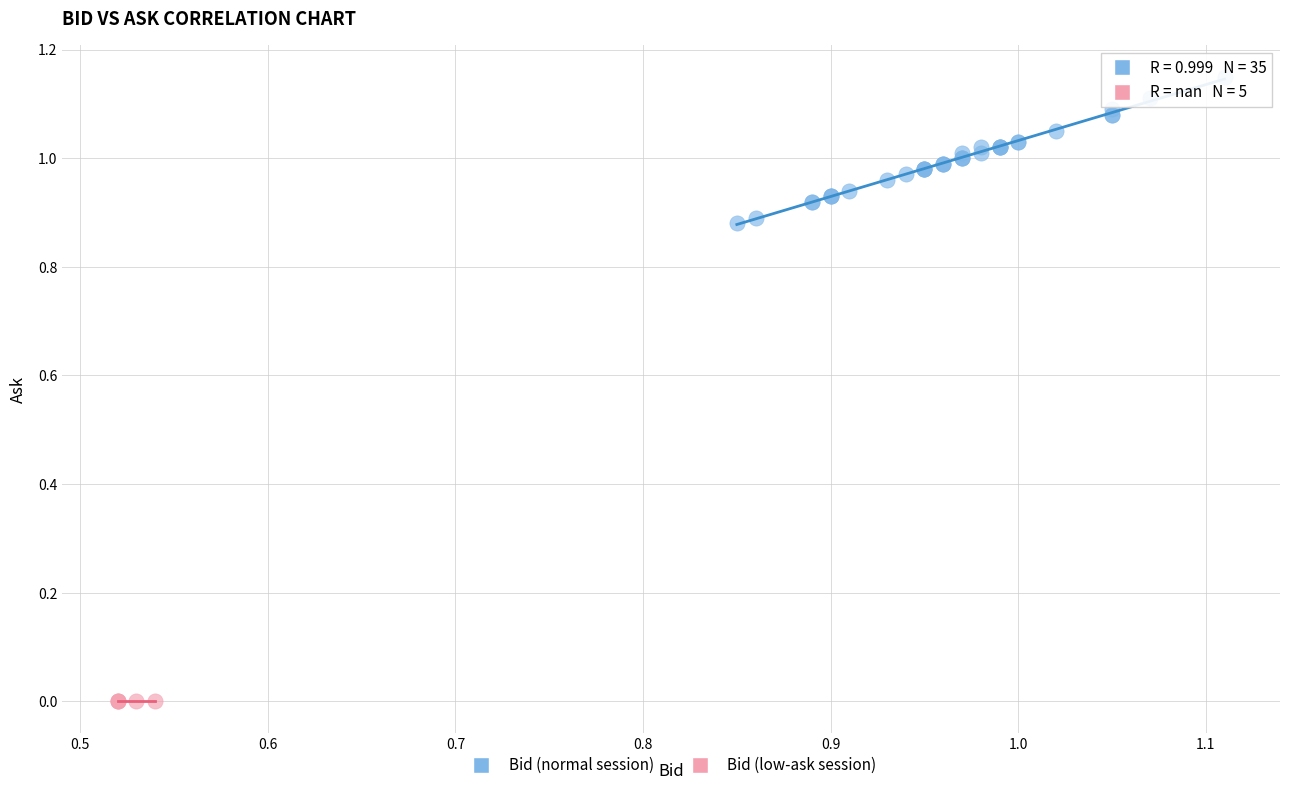

Which series reaches the maximum Y coordinate?

Bid (normal session)